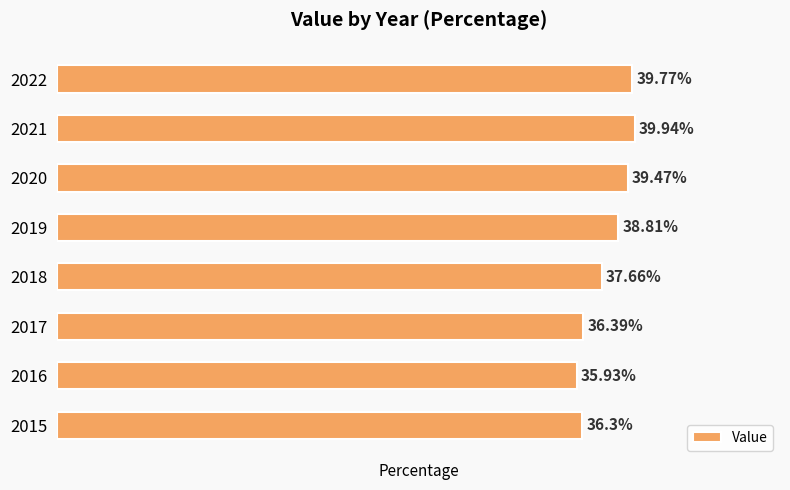

List the labels in order of value, largest first.

2021, 2022, 2020, 2019, 2018, 2017, 2015, 2016